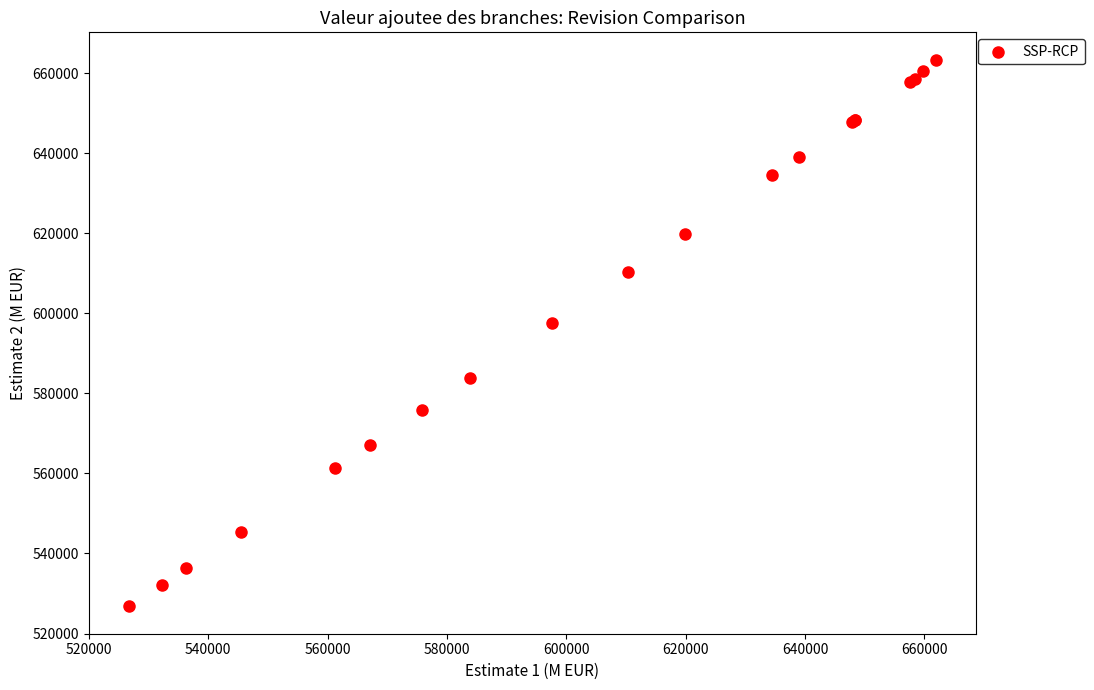

What Y value in the scatter plot is closest to 595072?

597640